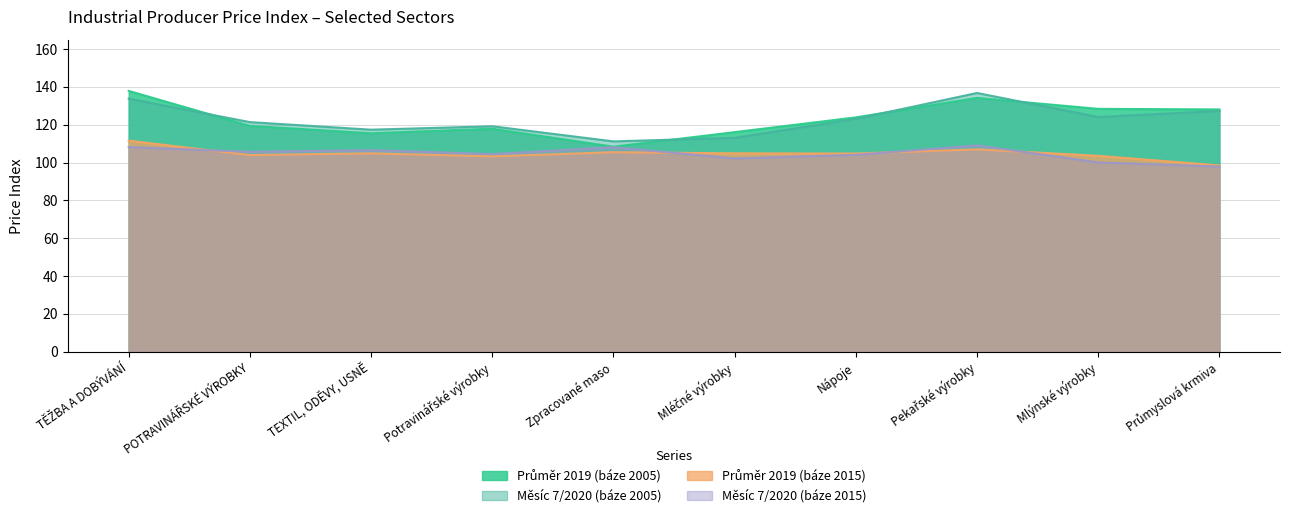

At which category is the sum across all series the highest?

TĚŽBA A DOBÝVÁNÍ